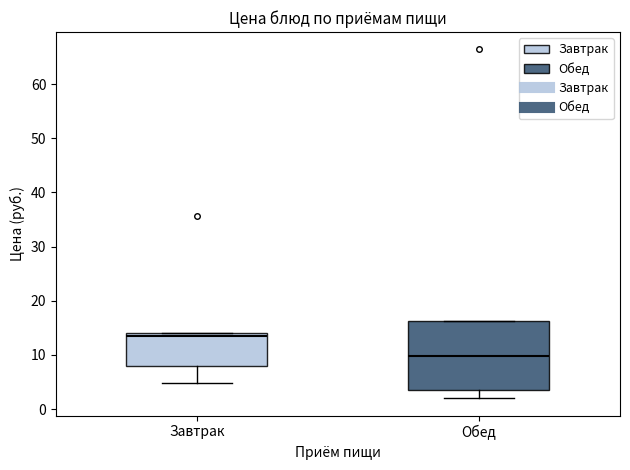

Reading left to right, read every box against the y-axis: the position of its median line, the range the box covers, and the ends of its whiskers. The values are not printed on the chart, so give them approximately, as read against the axis.

Завтрак: median 13, box 8 to 14, whiskers 5 to 14
Обед: median 10, box 4 to 16, whiskers 2 to 16